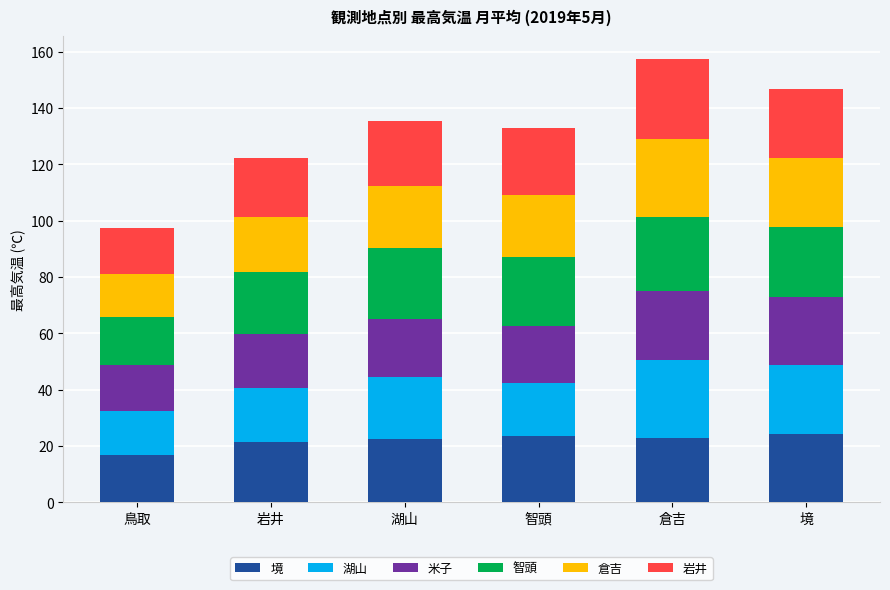

What is the total value across all series at 智頭?

133.1